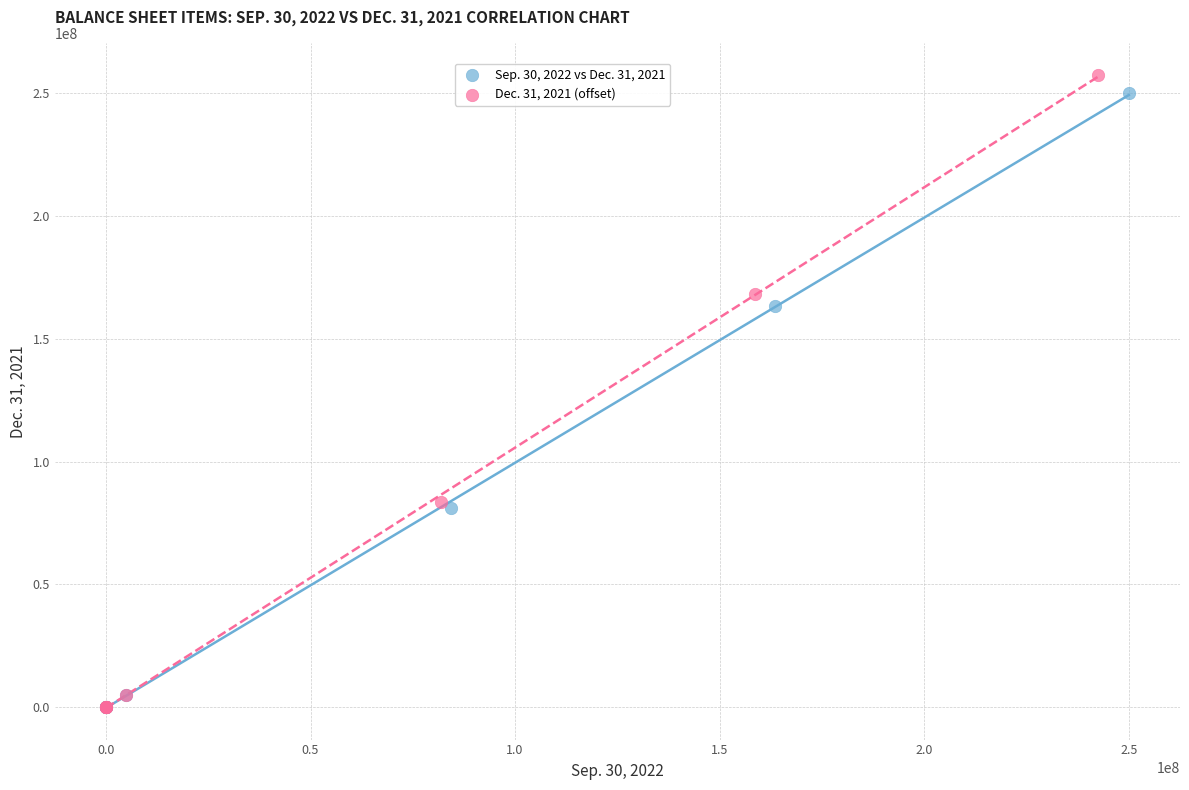

Which series has the widest spread of Y values?

Dec. 31, 2021 (offset)